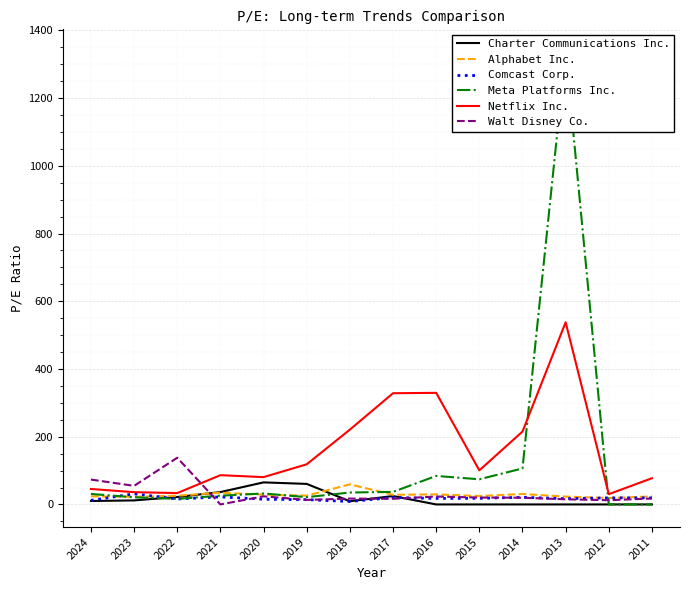

The value of Netflix Inc. at 2012 is 30.4. True or false?

True